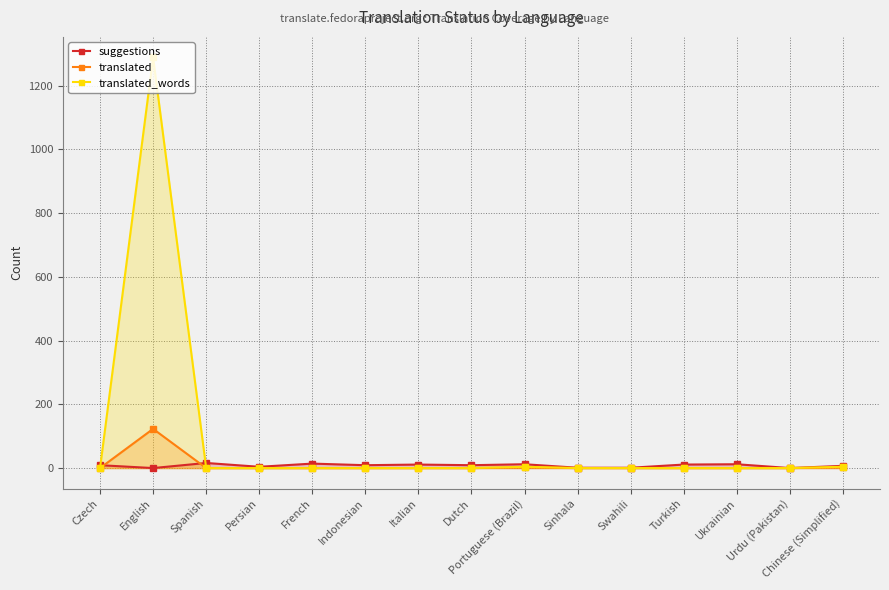

Rank the series by their maximum value, from lowest to highest.

suggestions, translated, translated_words